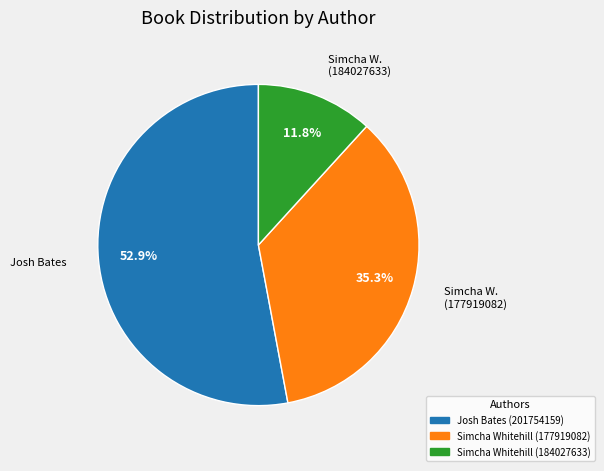

Between Simcha Whitehill (177919082) and Josh Bates (201754159), which is larger?

Josh Bates (201754159)